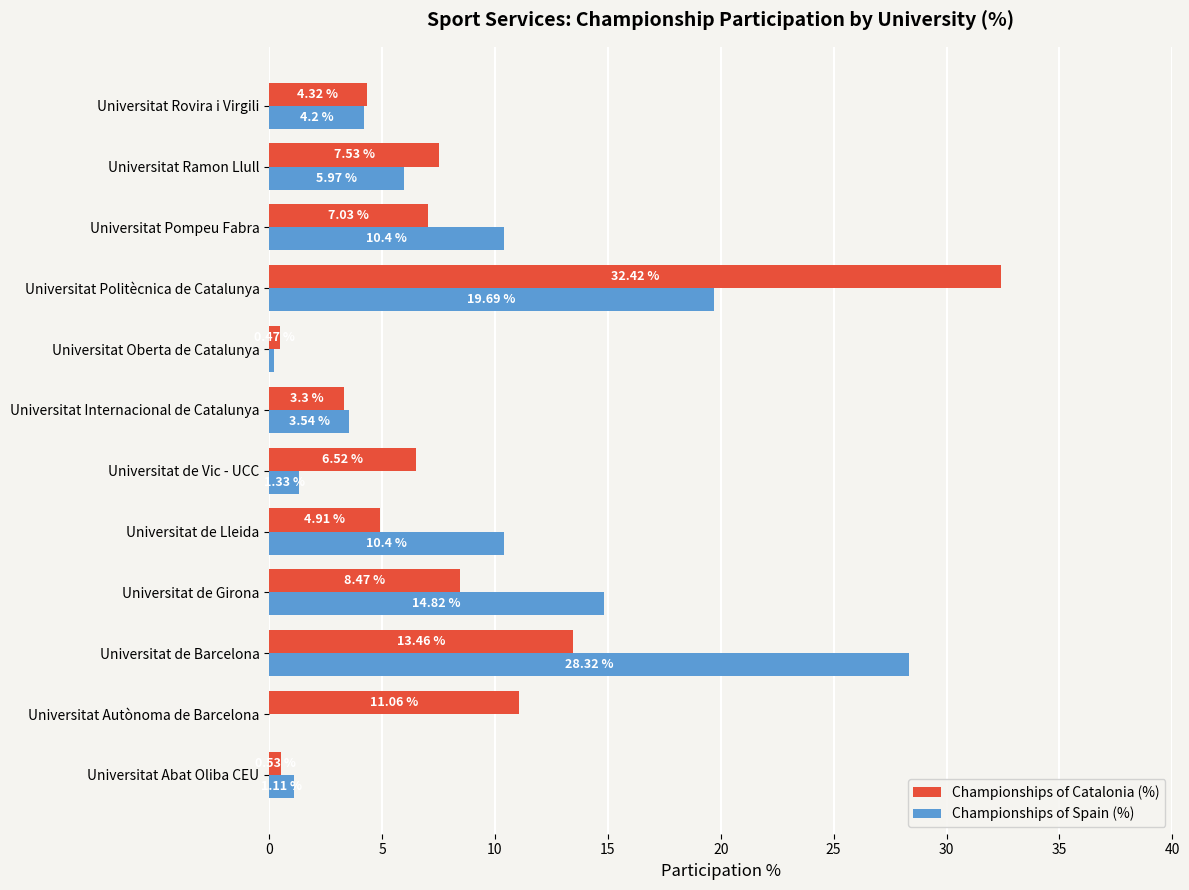

Which series has the largest range (max minus min)?

Championships of Catalonia (%)